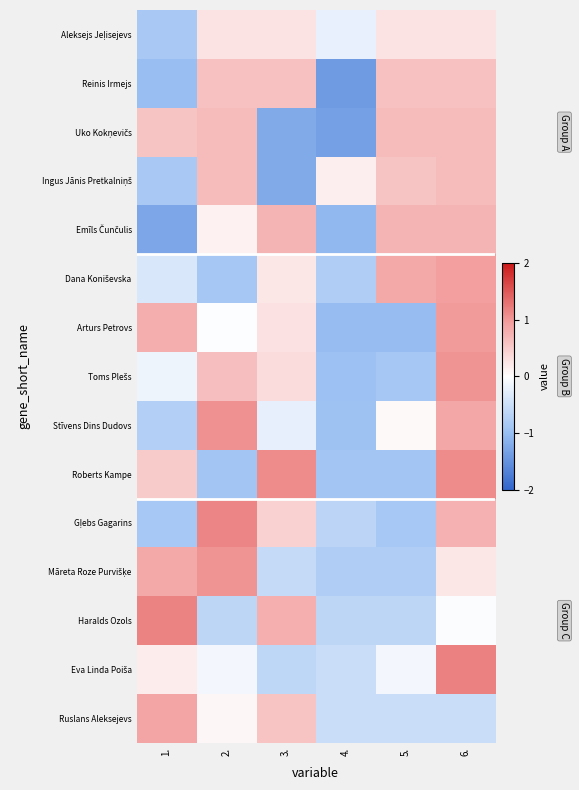

What is the maximum value shown in the chart?

1.2